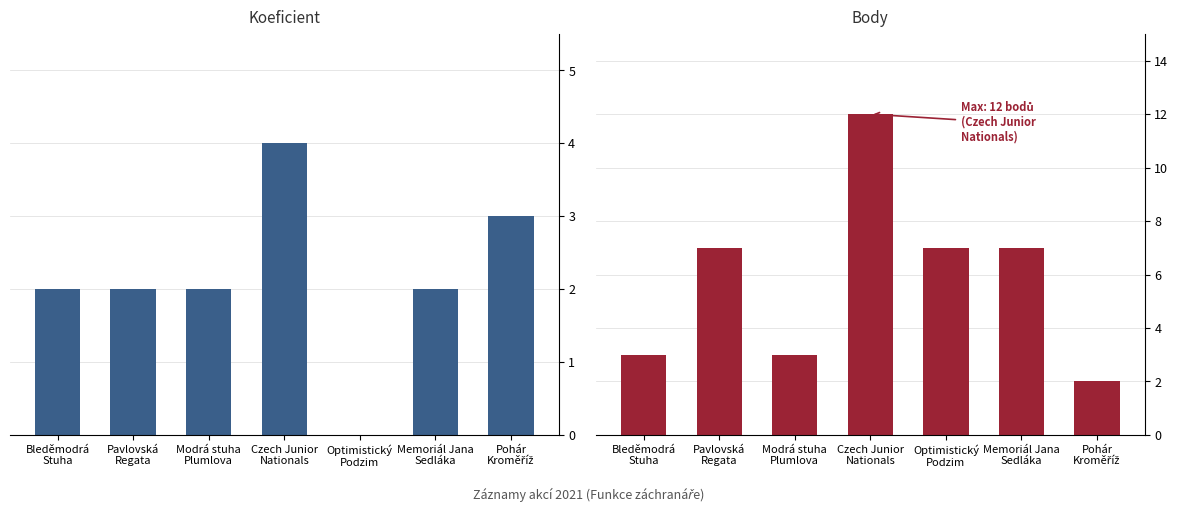

Are the bars grouped side by side (vs. stacked)?

Yes